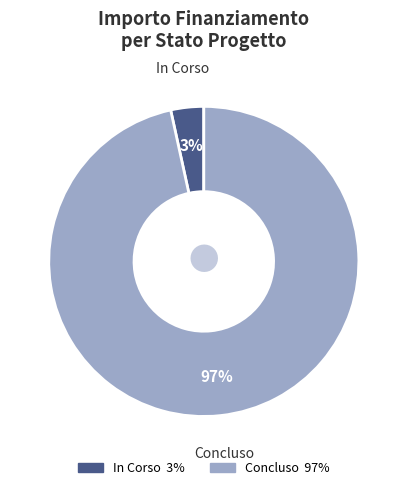

To the nearest percent, what portion does Concluso represent?

97%